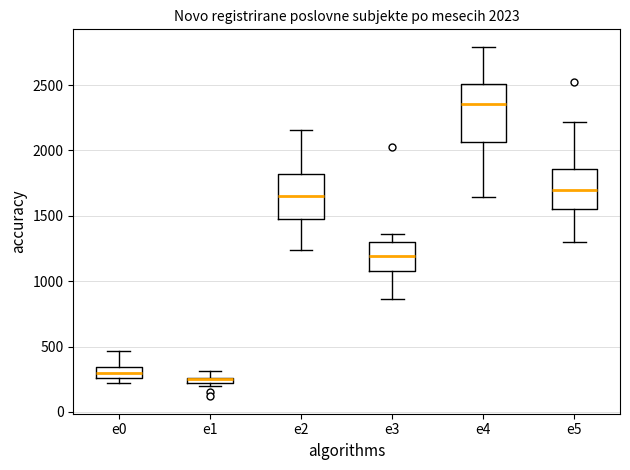

Comparing the boxes themselves (not the whiskers), which one is the tallest?

e4